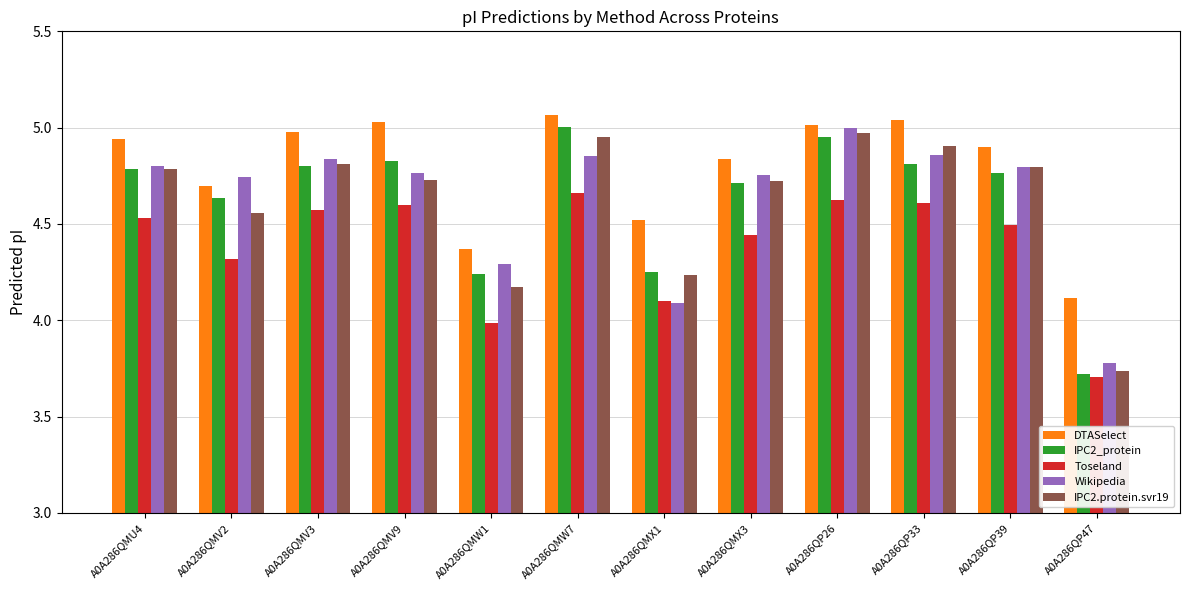

The value of Toseland at A0A286QMW1 is 1.8. True or false?

False